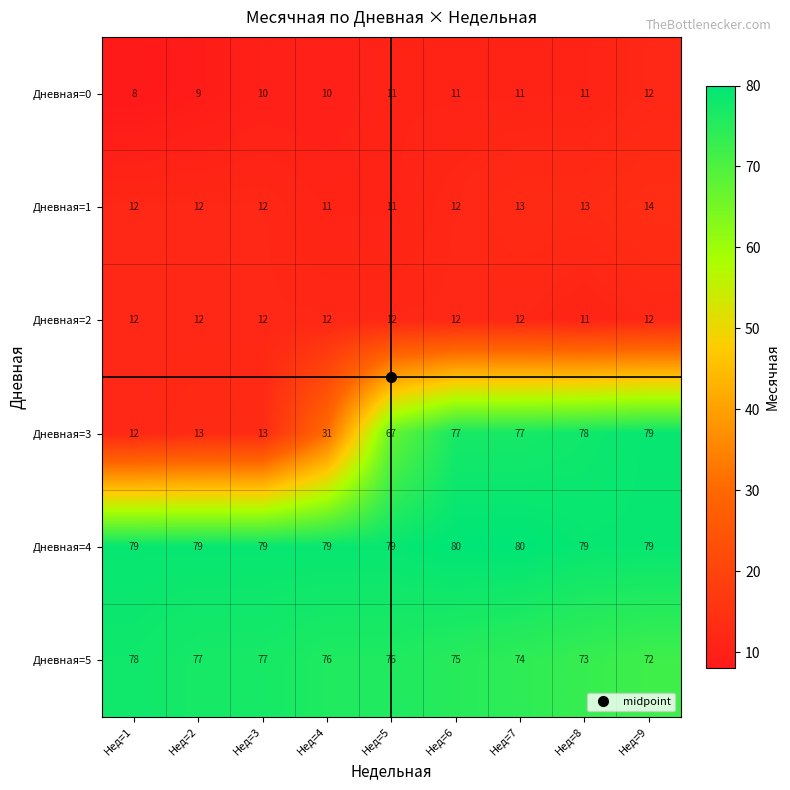

What is the minimum value shown in the chart?

8